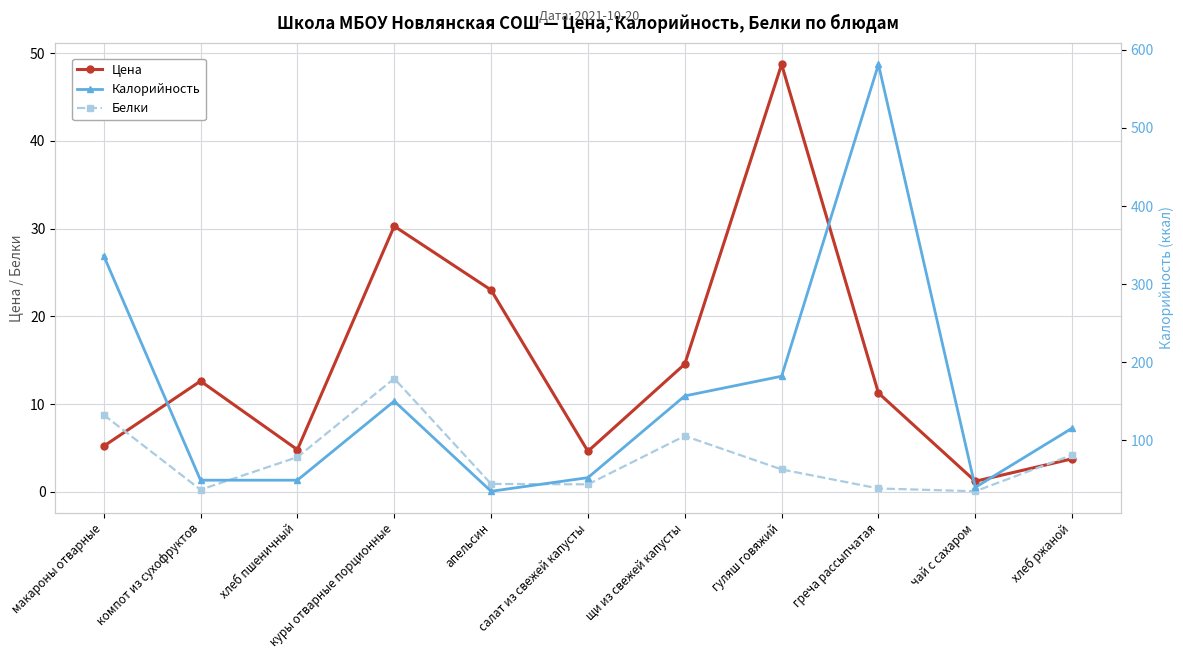

True or false: Цена and Белки cross at least once.

True